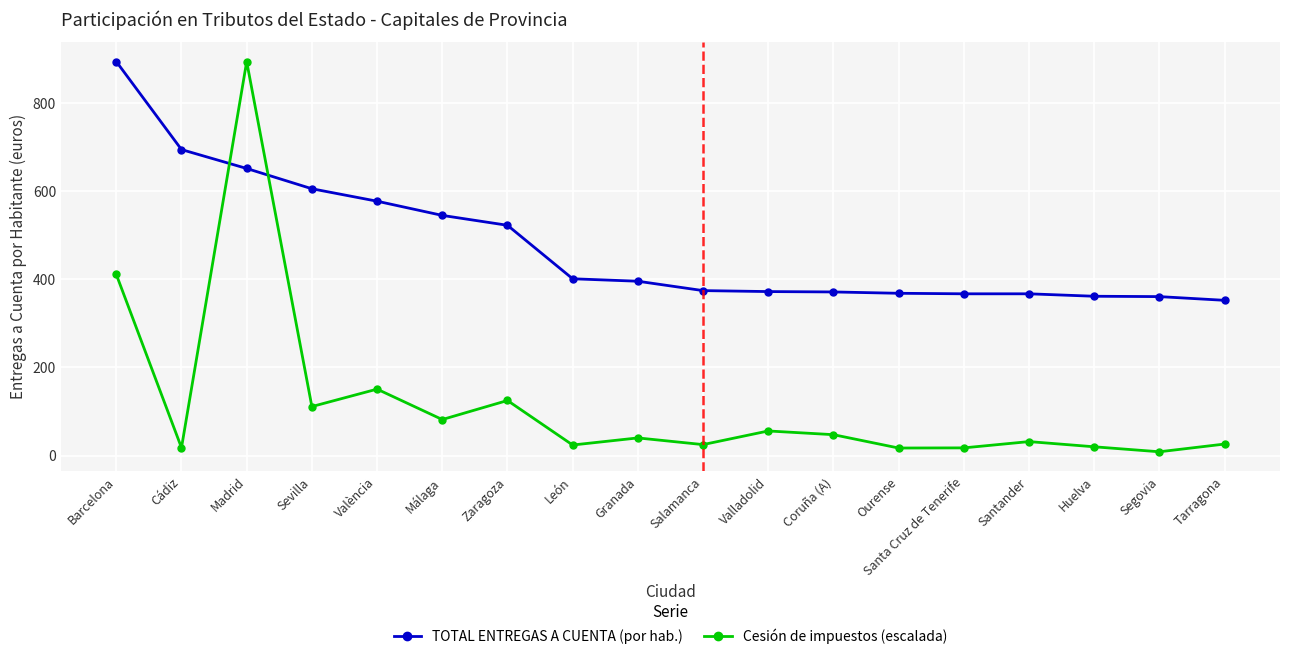

Rank the series at León from lowest to highest value.

Cesión de impuestos (escalada), TOTAL ENTREGAS A CUENTA (por hab.)